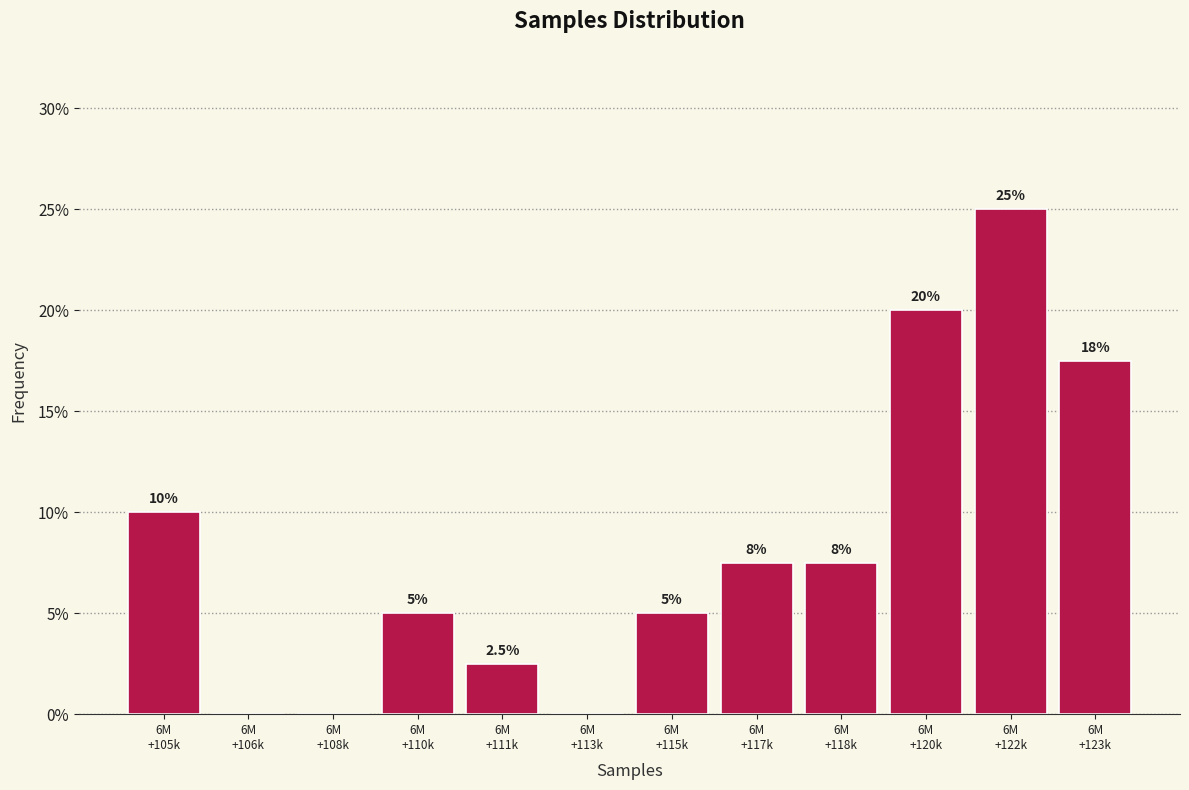

What is the greatest value displayed?

25.0